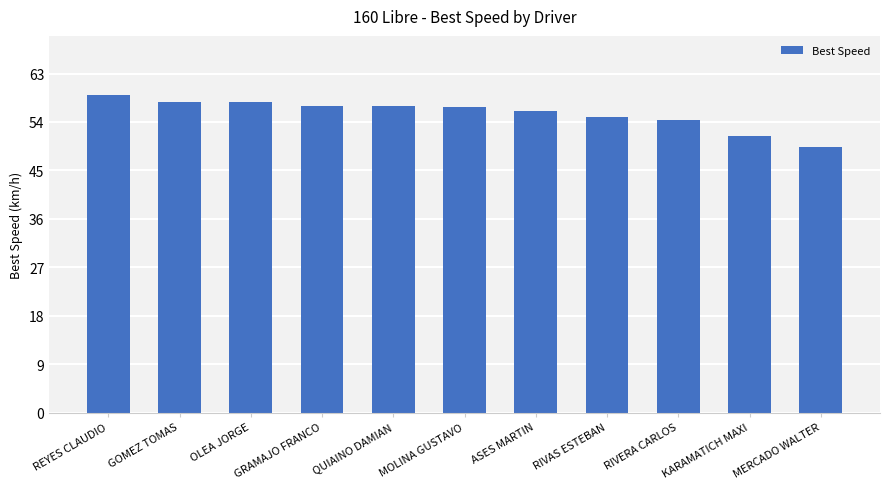

How many bars are there in total?

11